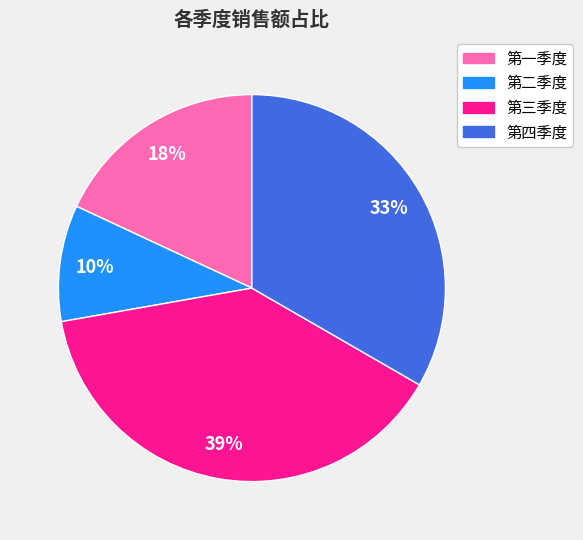

What percentage is the 第四季度 slice, to the nearest percent?

33%